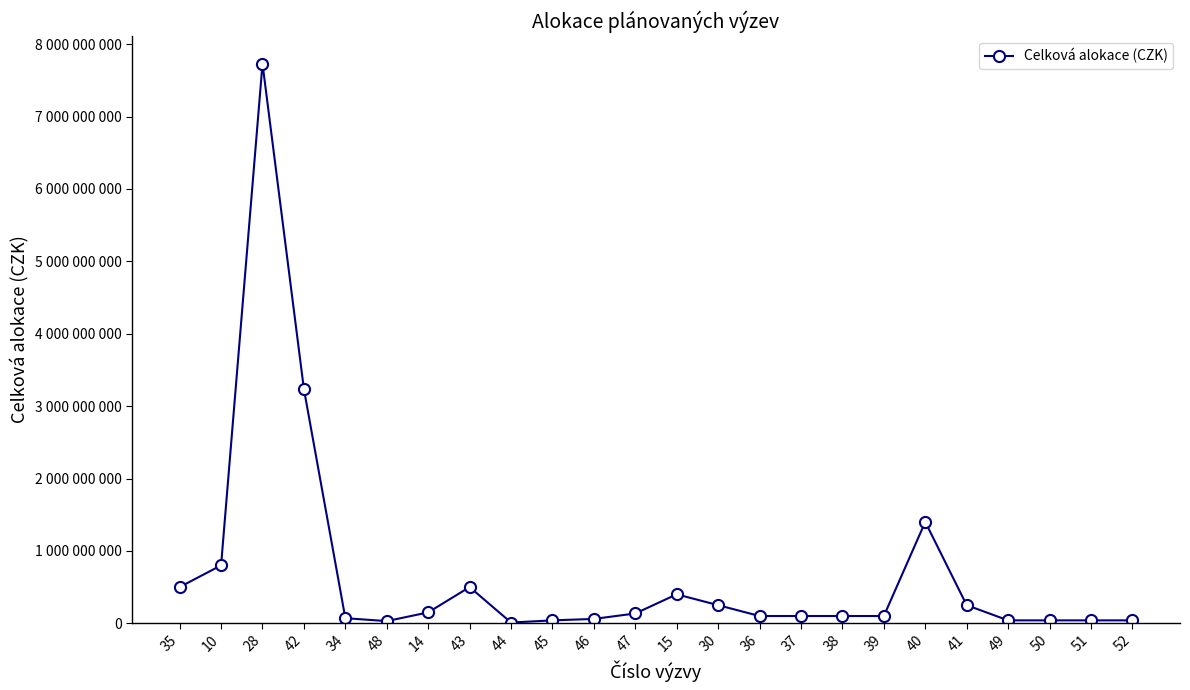

Does the chart have visible grid lines?

No